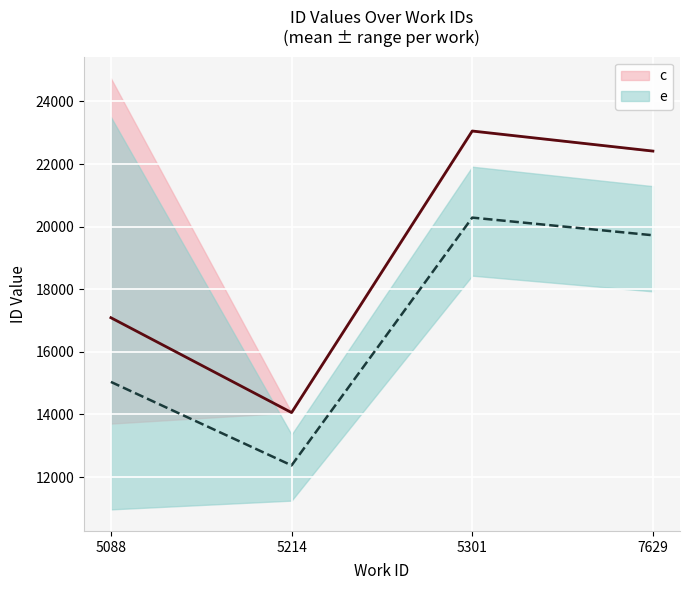

At how many categories does at least one series exceed 17904?

2